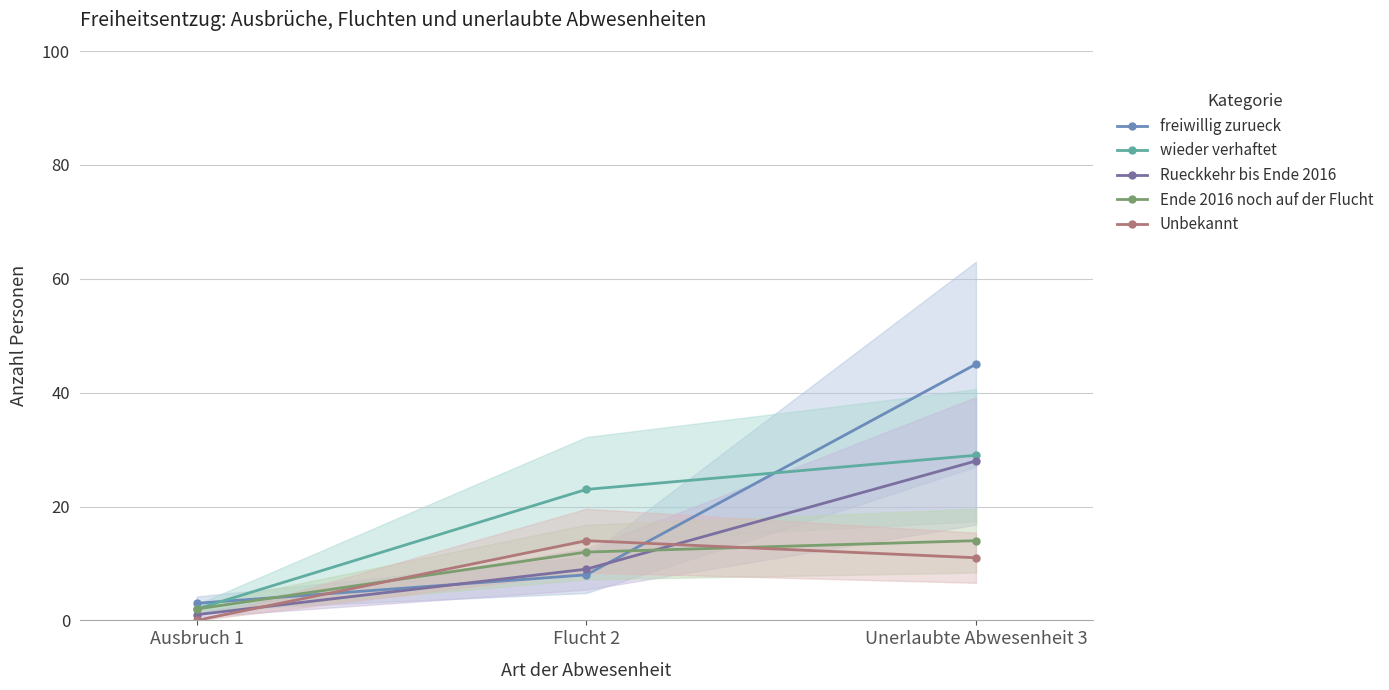

At which category is the sum across all series the highest?

Unerlaubte Abwesenheit 3